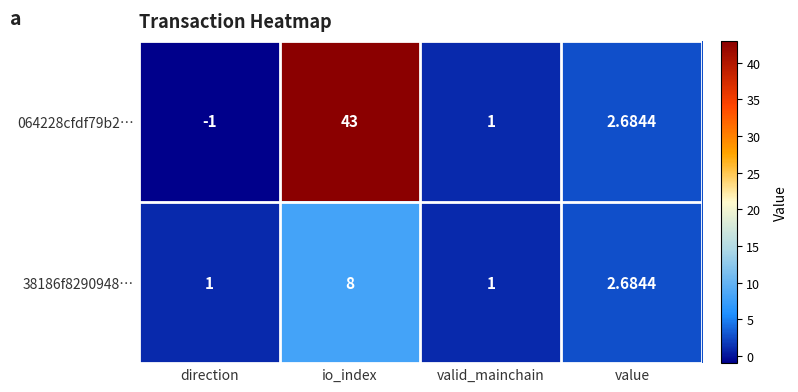

At which category is the sum across all series the highest?

io_index